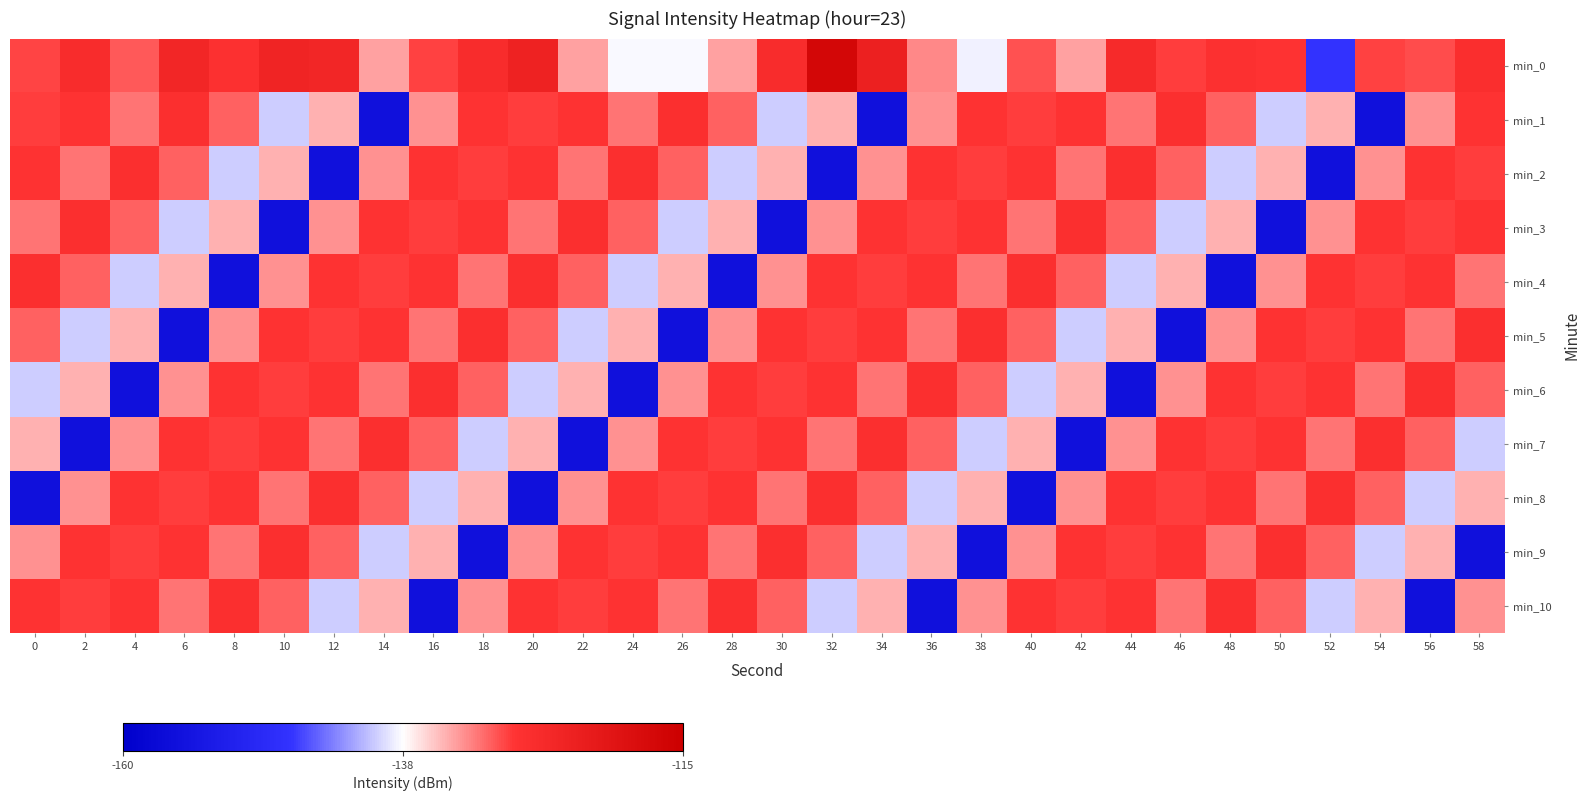

What is the total value across all series at 42?

-1470.6